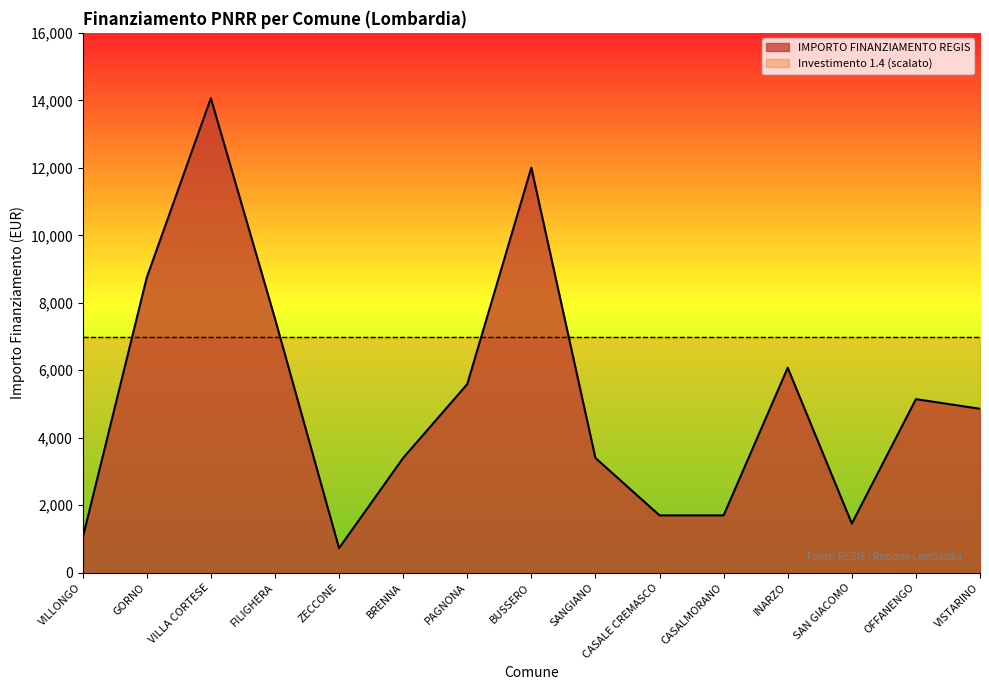

What is the difference between the maximum and second lowest values?

13034